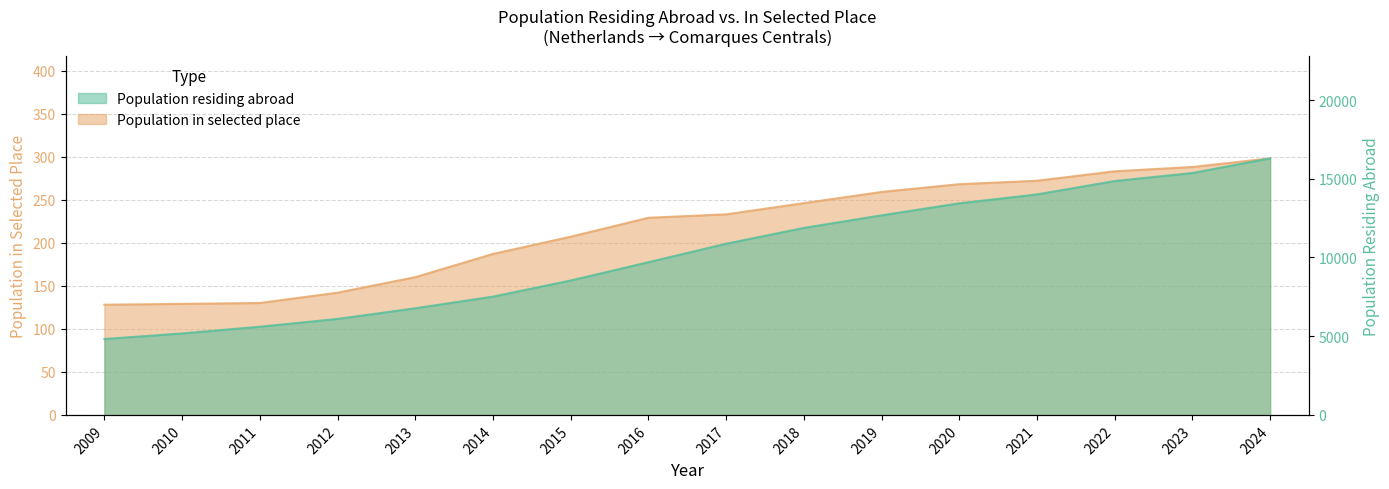

How many data points in Population residing abroad are less than 10872?

8